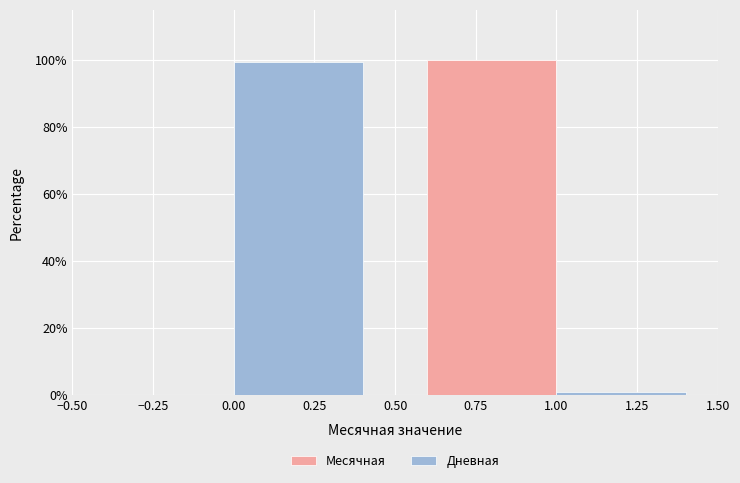

What is the height of the Месячная bar covering 0.50 to 1.50 on the x-axis? The values are not printed on the chart, so give them approximately, as read against the axis.

100